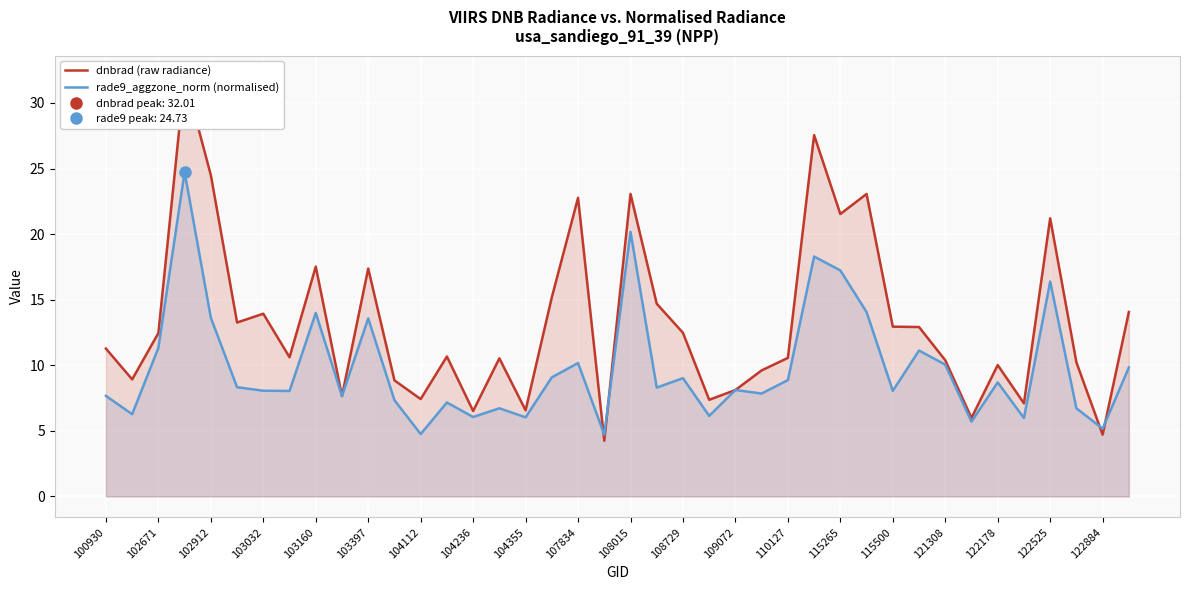

The value of rade9_aggzone_norm (normalised) at 115265 is 17.2. True or false?

True